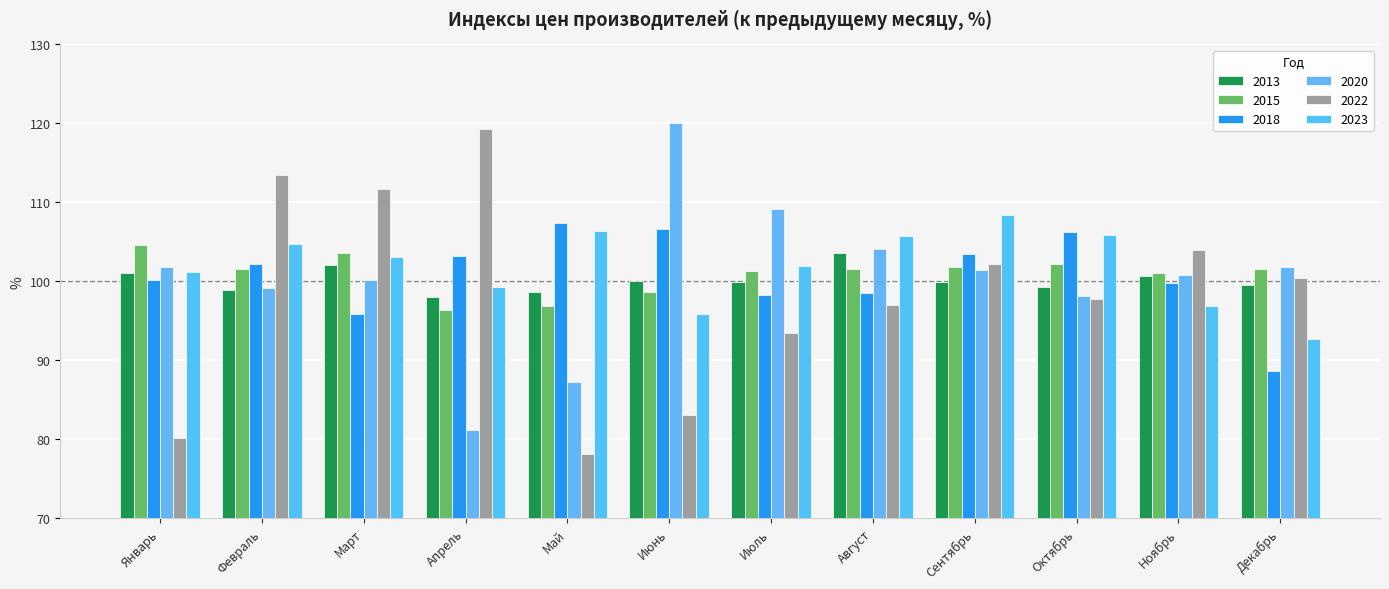

What position from the left is Январь?

1